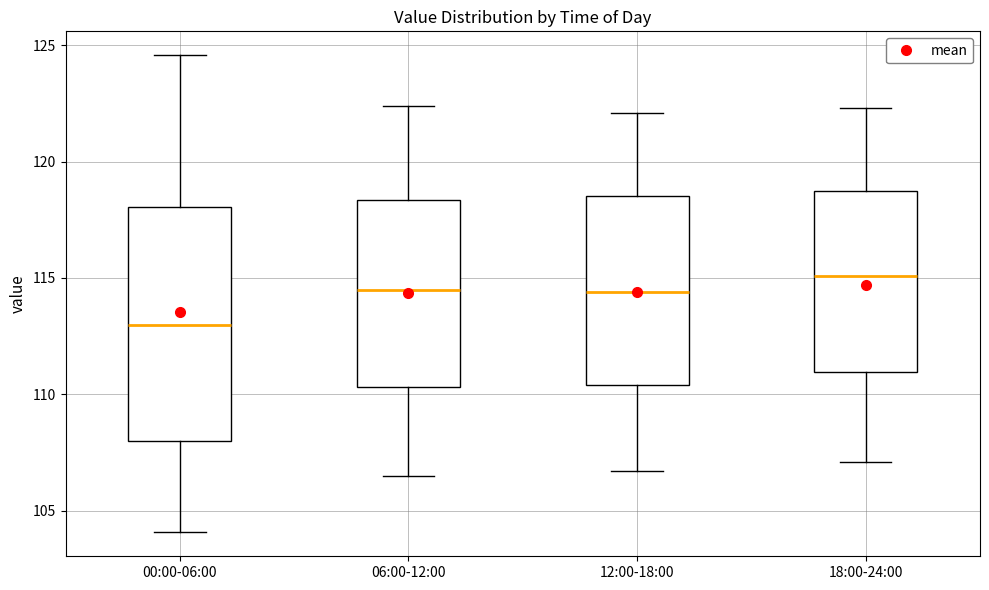

Which box is the tallest, from its lower edge to its upper edge?

00:00-06:00